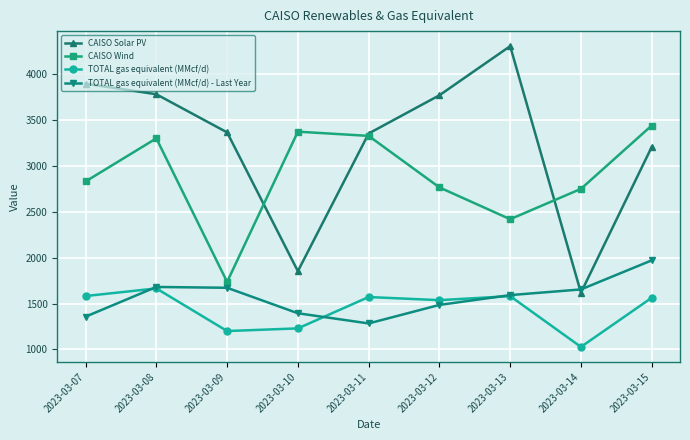

How many intersections are there between TOTAL gas equivalent (MMcf/d) - Last Year and TOTAL gas equivalent (MMcf/d)?

3